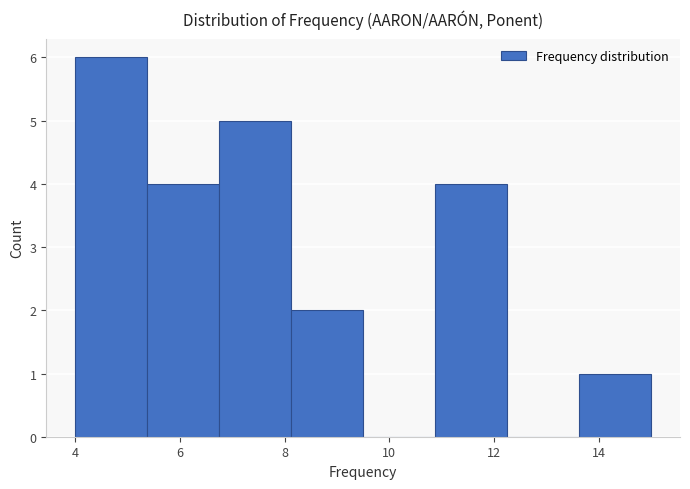

Over which range of the x-axis is the bar tallest?

4.0 to 5.4